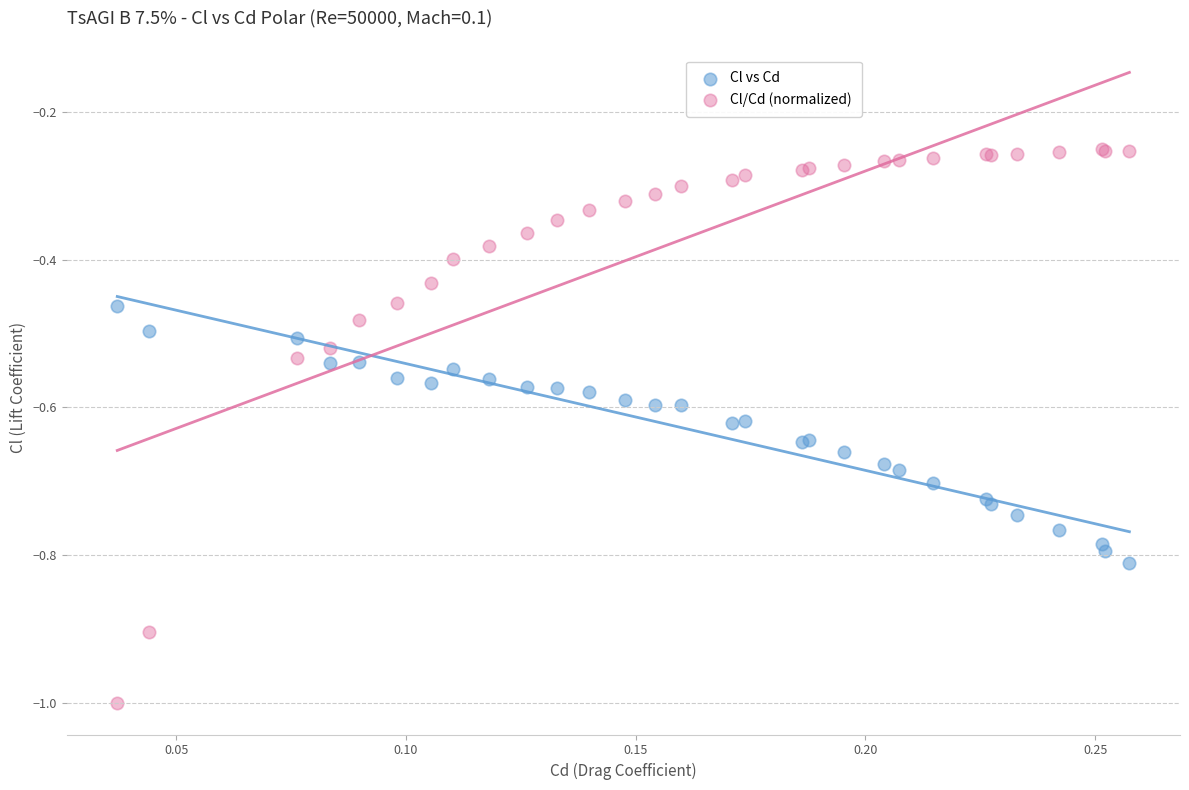

Which series has the widest spread of Y values?

Cl/Cd (normalized)